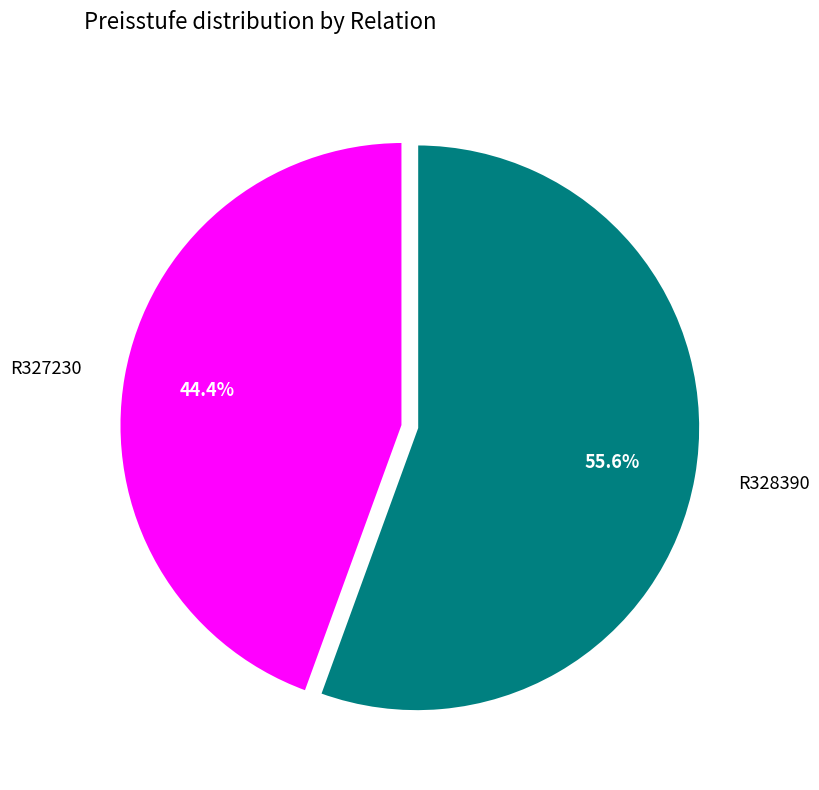

Count the number of slices in the pie.

2